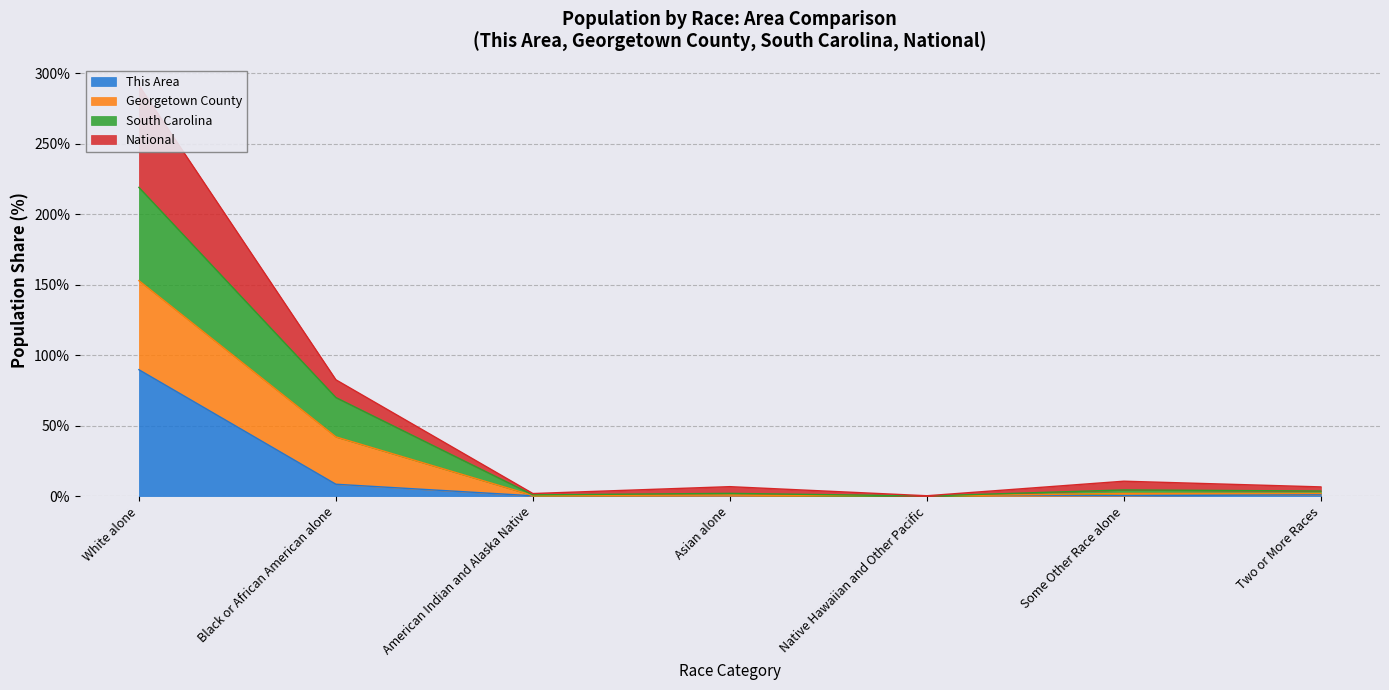

Which series changed the most between Asian alone and Some Other Race alone?

National